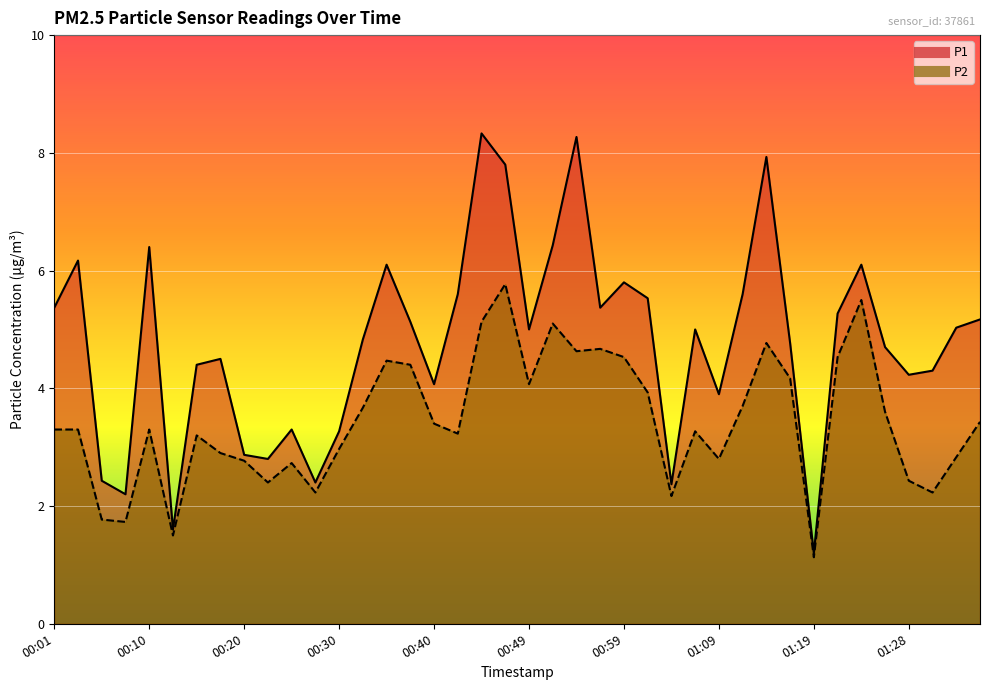

In P2, how many points are lower than both neighbors (excluding endpoints)?

11